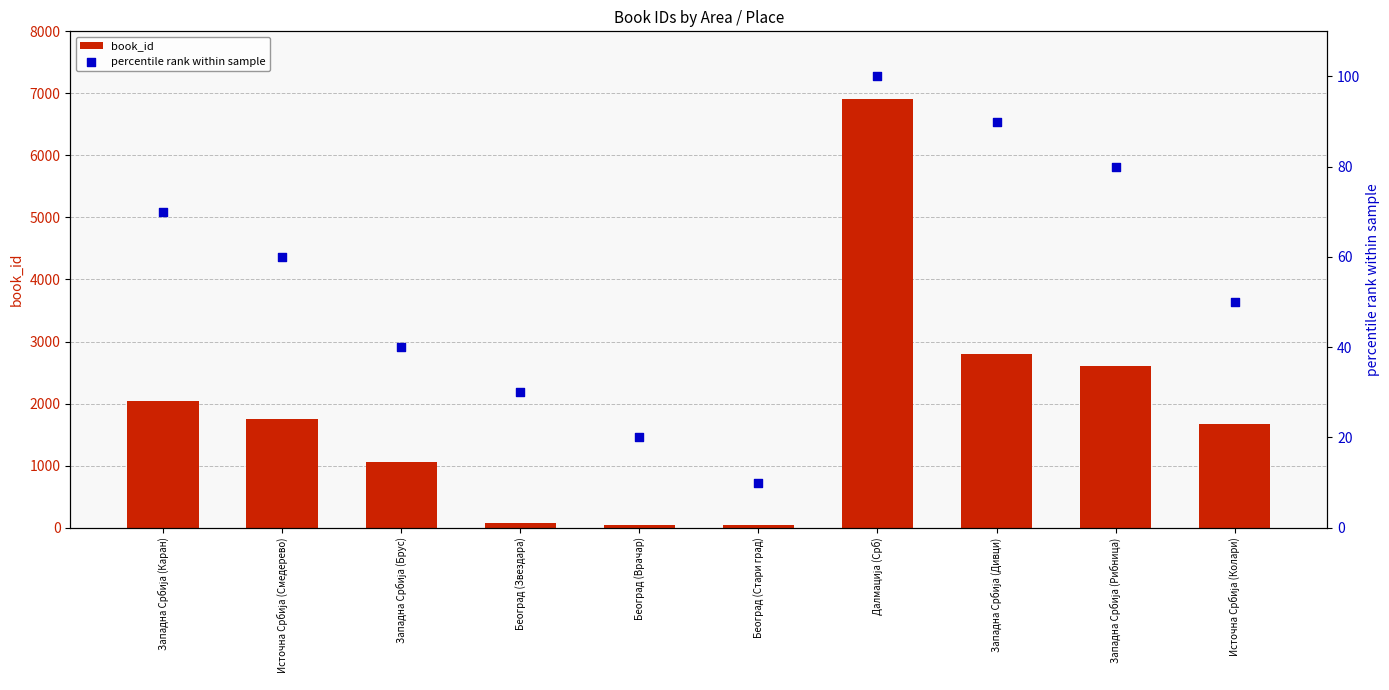

Which series has the widest spread of Y values?

book_id